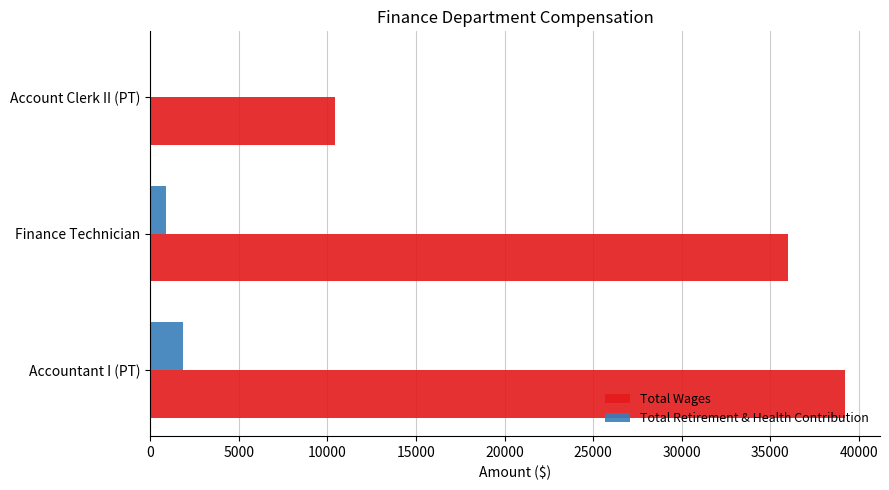

Which series changed the most between Finance Technician and Account Clerk II (PT)?

Total Wages